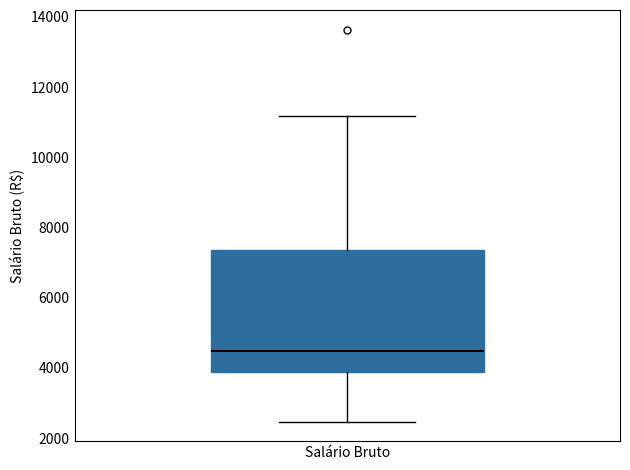

Where does the lower whisker of the box for Salário Bruto end on the y-axis? The values are not printed on the chart, so give them approximately, as read against the axis.

2400